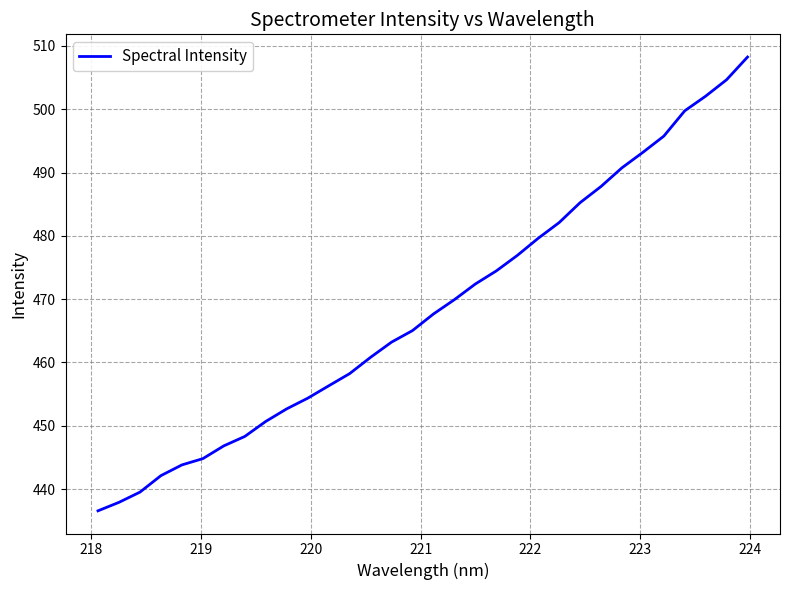

True or false: there are more than 2 points higher than both neighbors.

False